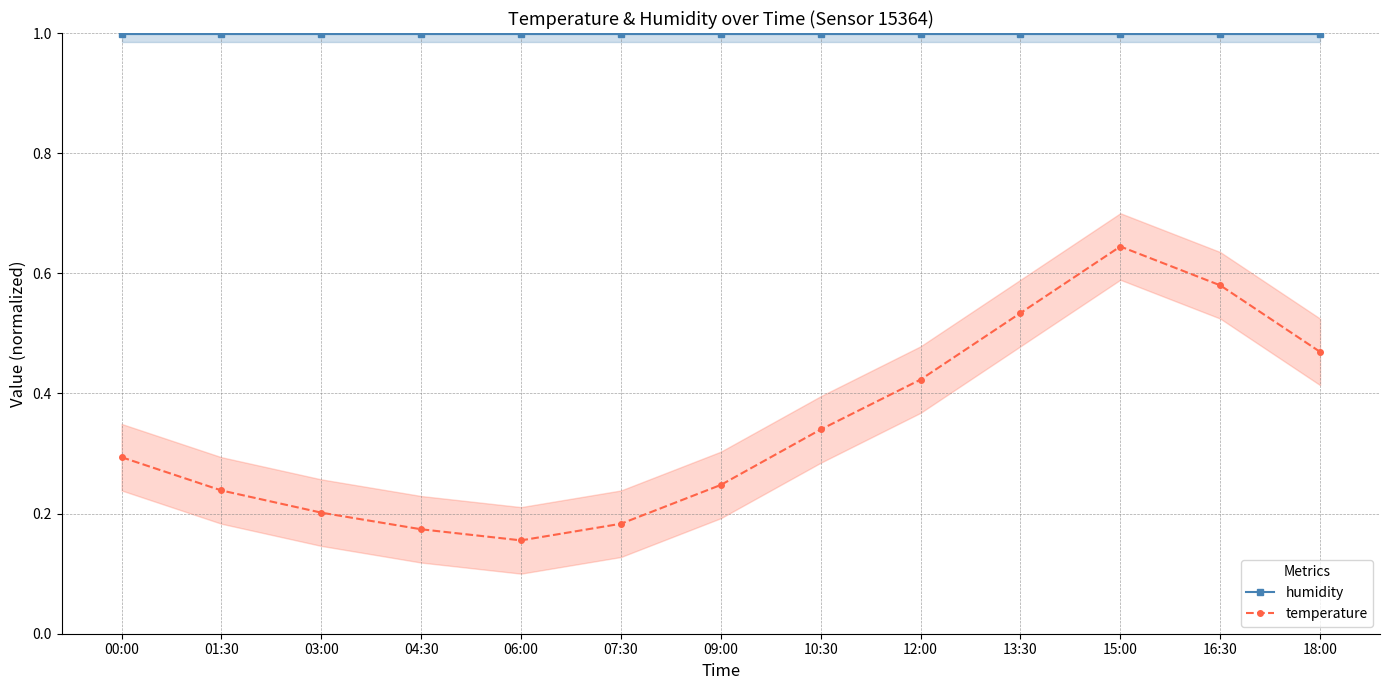

At which label is temperature closest to 0?

06:00